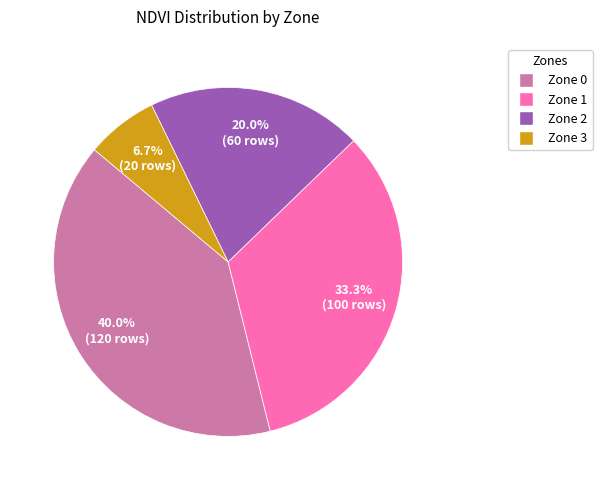

How many slices are in this pie chart?

4